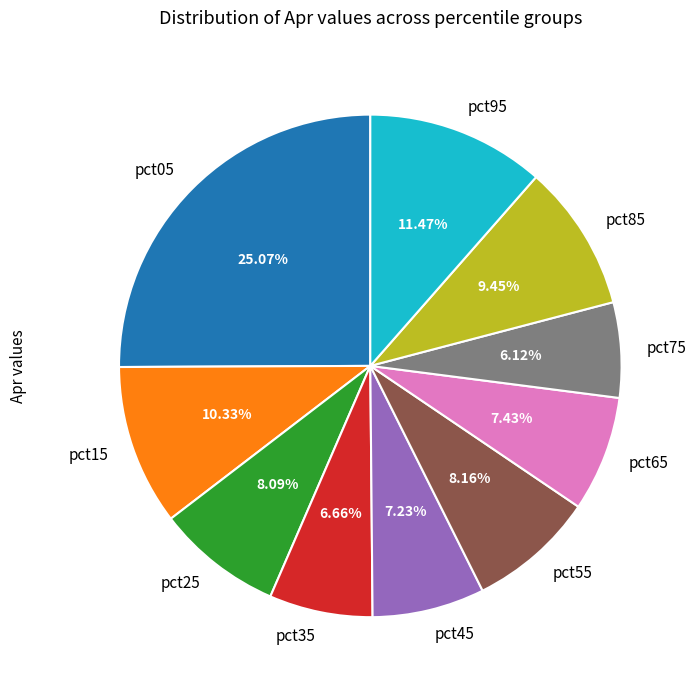

What percentage is NOT represented by pct85?

90.6%